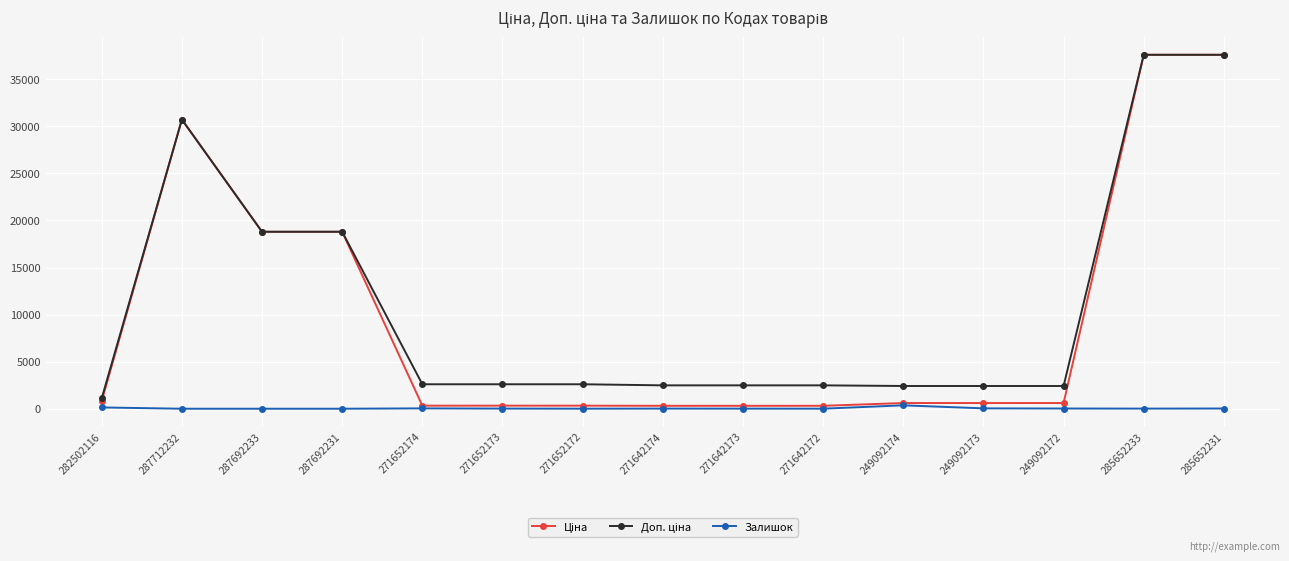

What is the maximum value shown in the chart?

37593.6